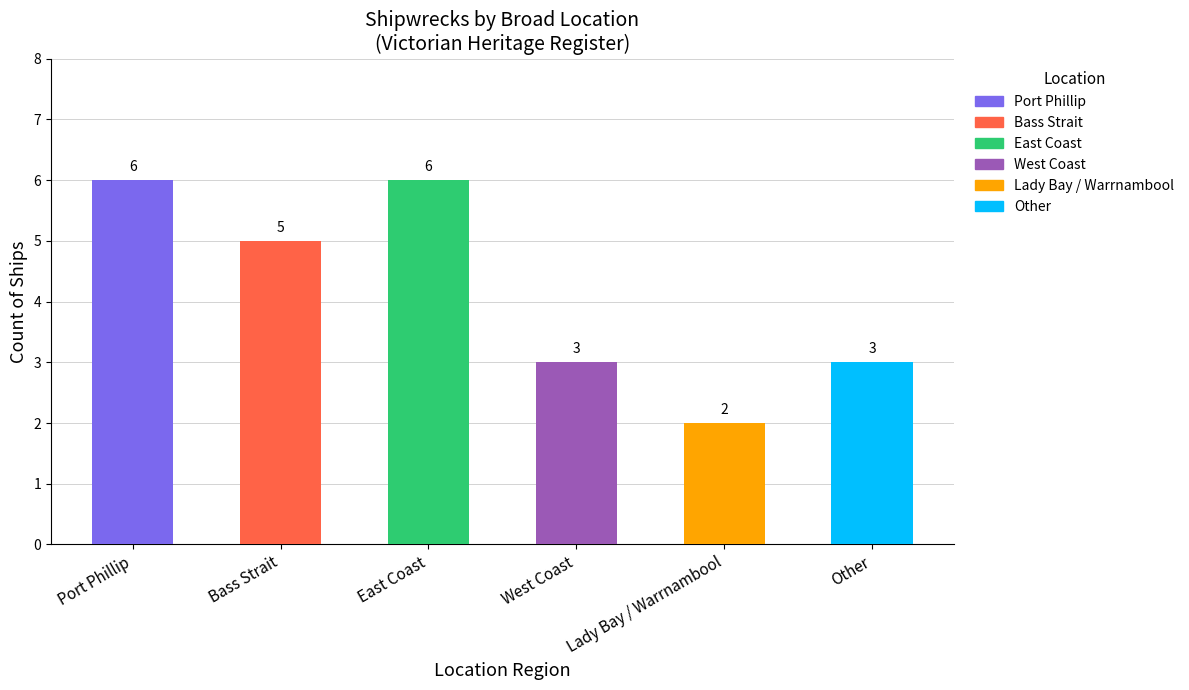

What is the maximum value shown in the chart?

6